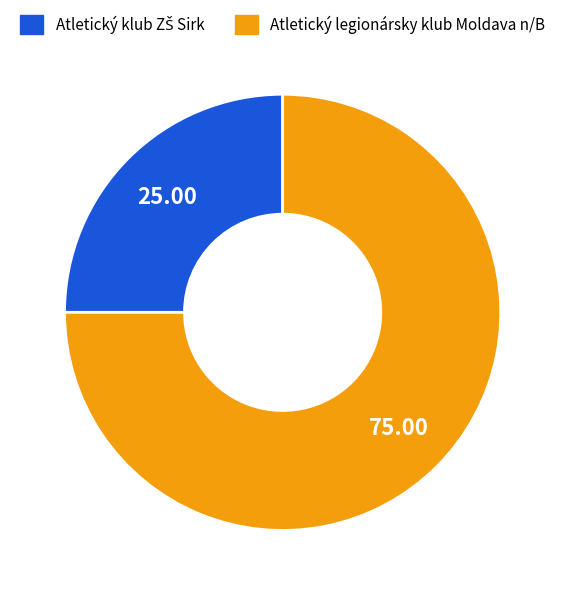

Does any single category account for the majority?

Yes